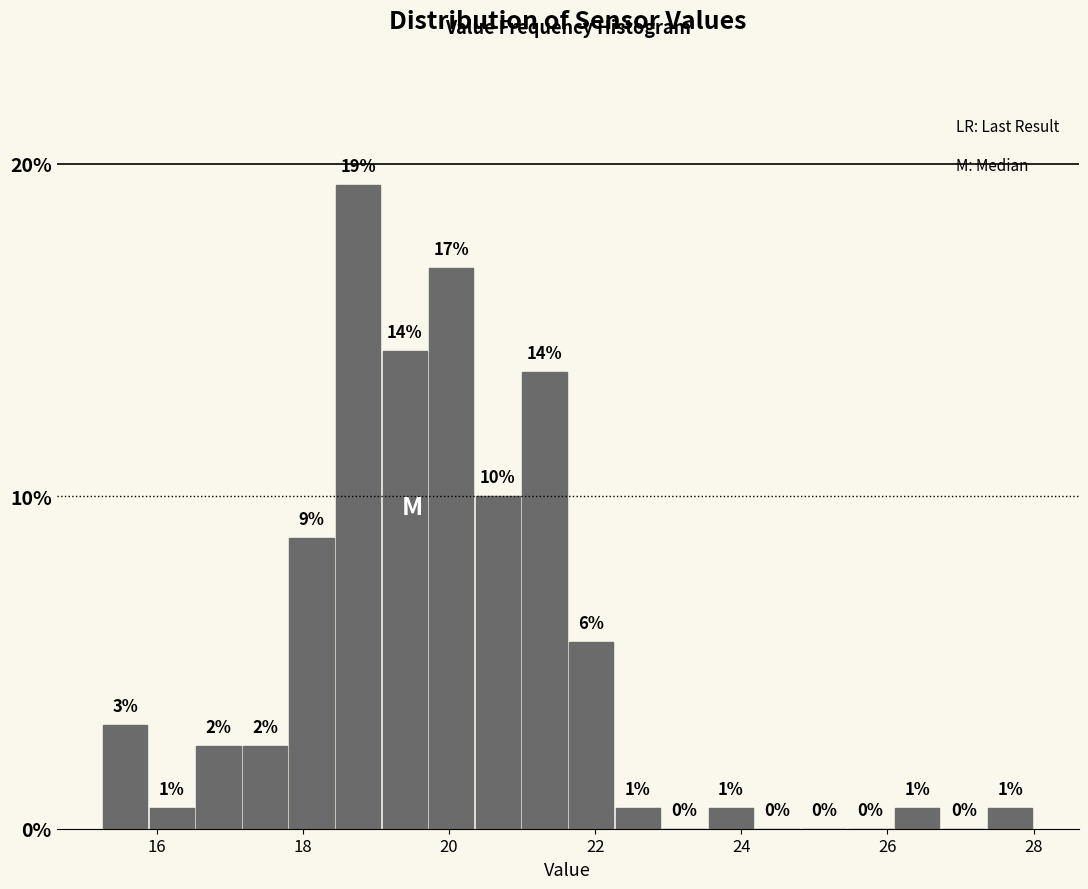

Around what value on the x-axis is the tallest bar? Give the approximate position of its centre, as read against the axis.

18.8